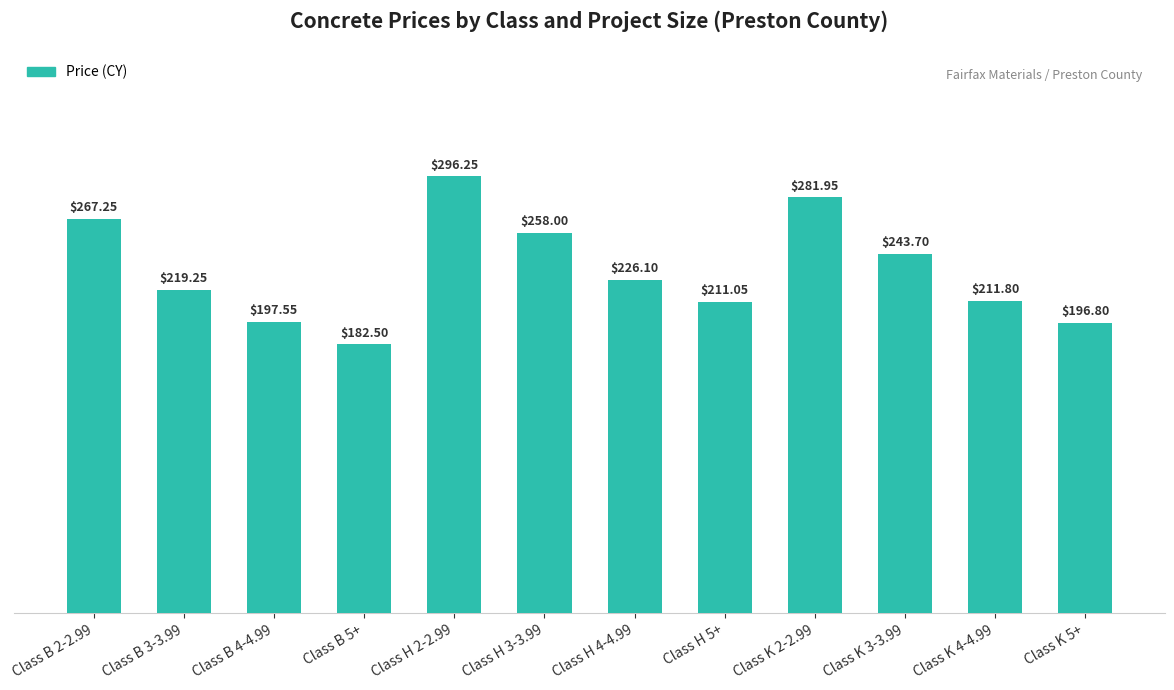

Rank the categories by value from highest to lowest.

Class H 2-2.99, Class K 2-2.99, Class B 2-2.99, Class H 3-3.99, Class K 3-3.99, Class H 4-4.99, Class B 3-3.99, Class K 4-4.99, Class H 5+, Class B 4-4.99, Class K 5+, Class B 5+